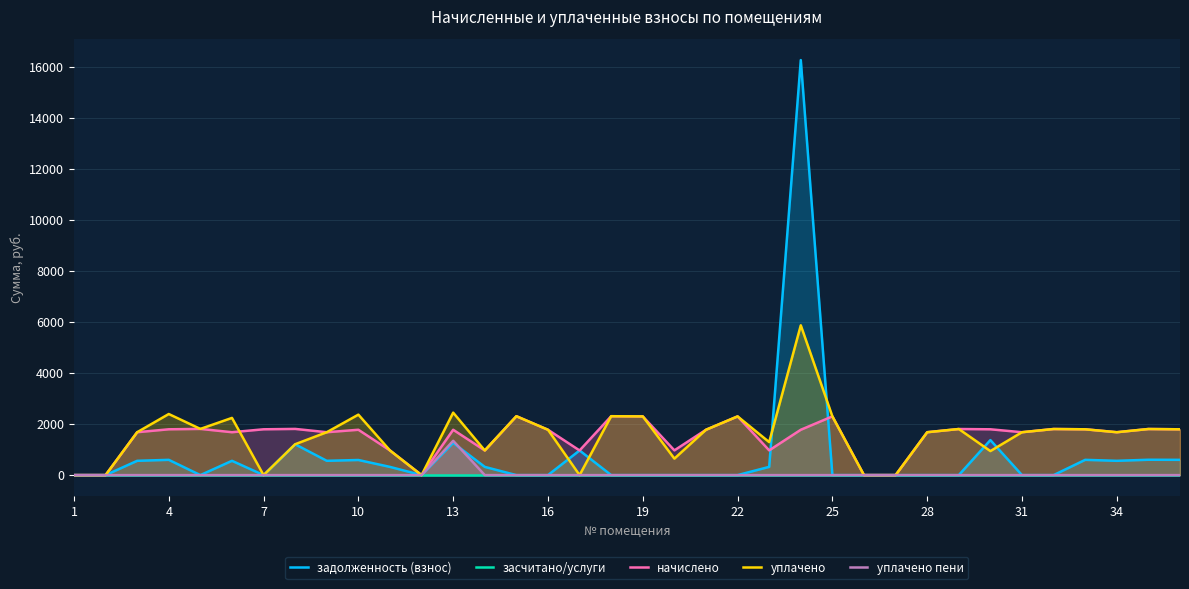

At how many categories does at least one series exceed 14461?

1